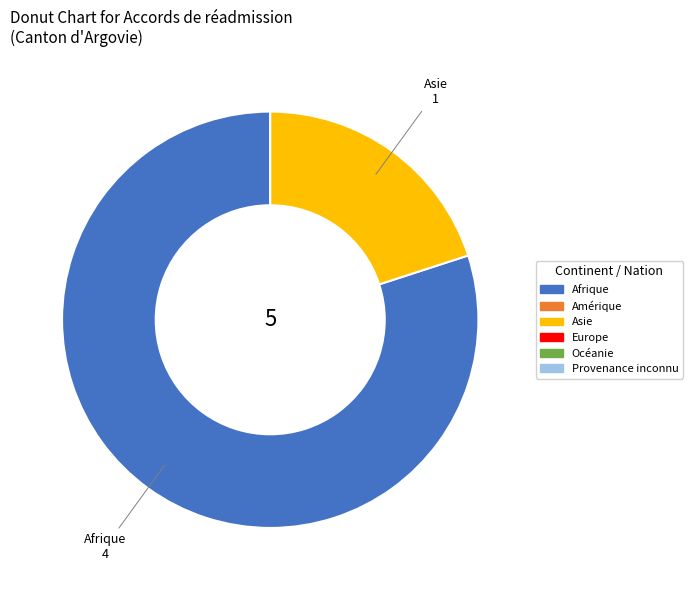

Is there any slice that represents more than half of the pie?

Yes